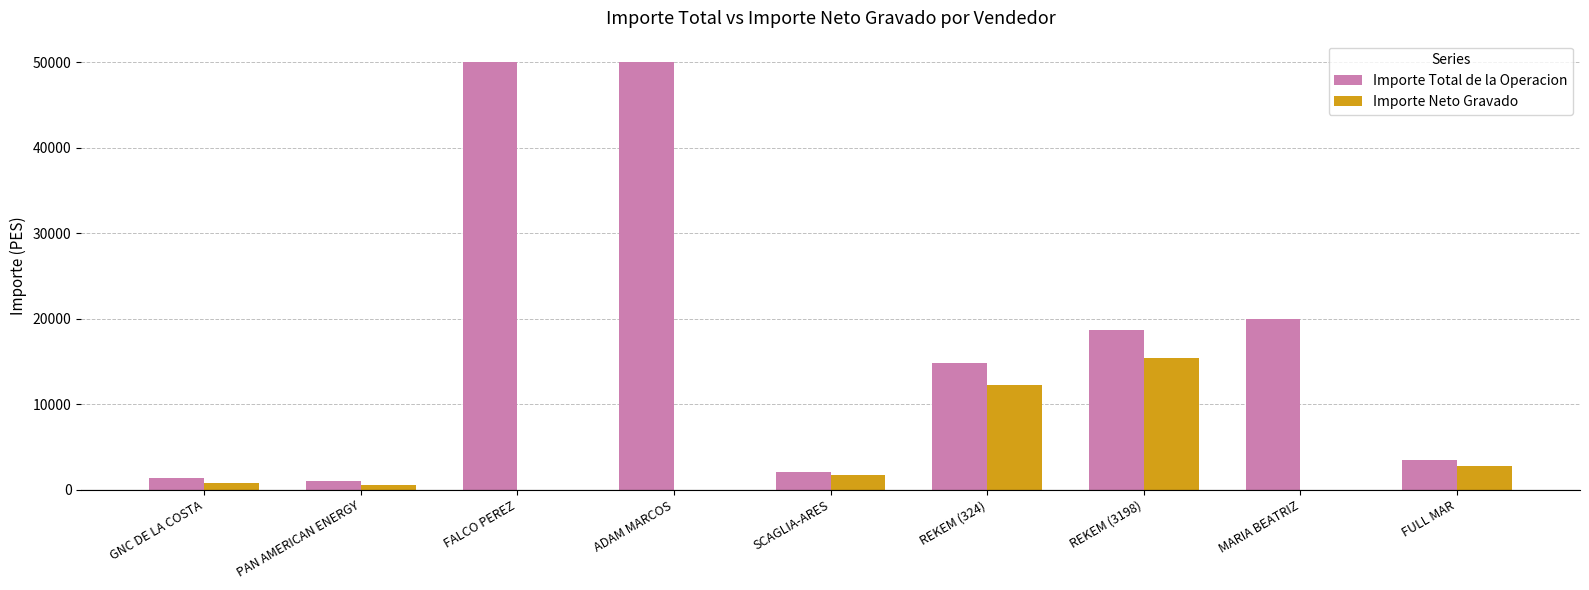

What is the difference between the Importe Total de la Operacion values at PAN AMERICAN ENERGY and SCAGLIA-ARES?

1068.2